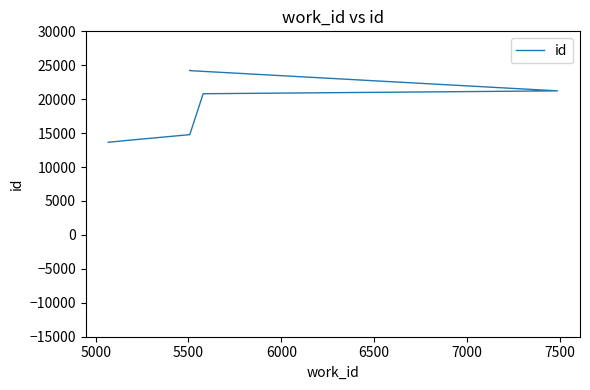

Is this an area chart (filled region under the line)?

No